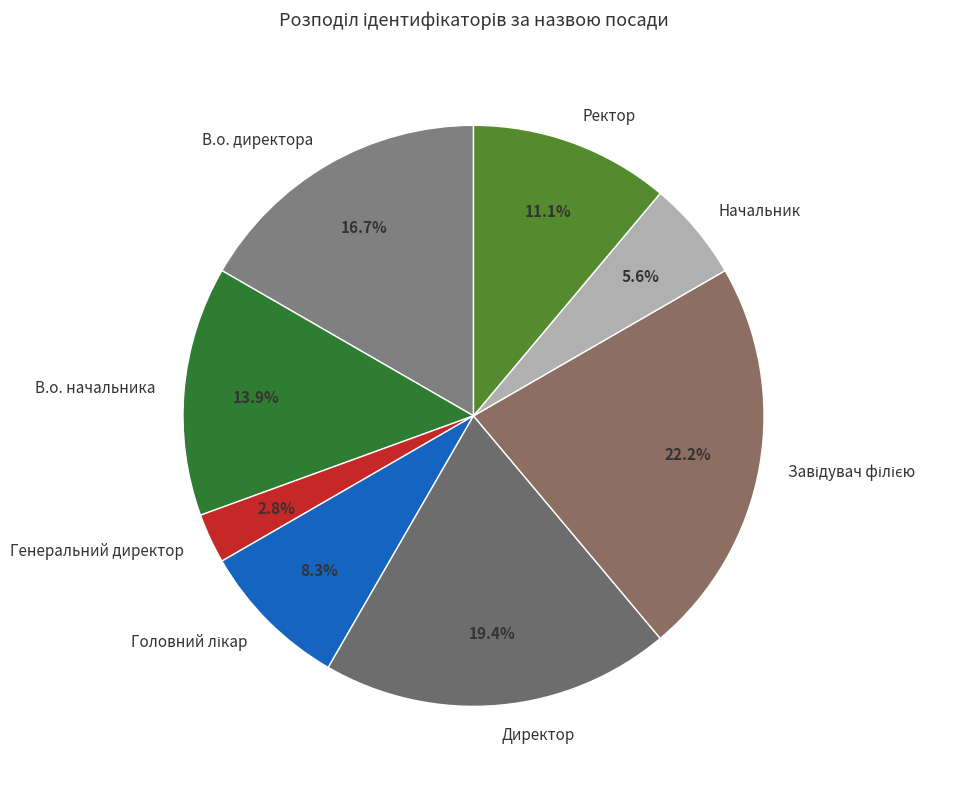

Which slice is the smallest?

Генеральний директор